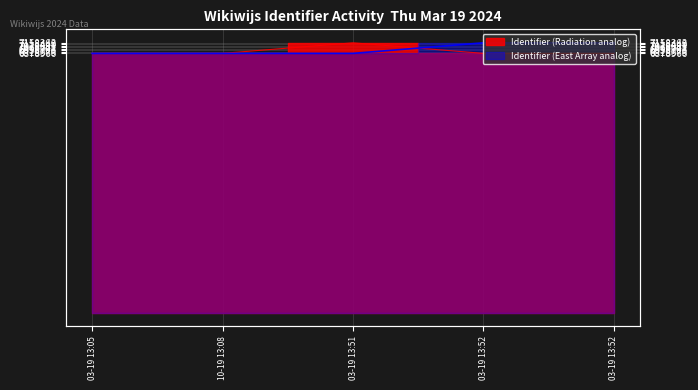

Rank the categories by Identifier (East Array analog) value from highest to lowest.

03-19 13:52, 03-19 13:52, 03-19 13:51, 03-19 13:05, 10-19 13:08